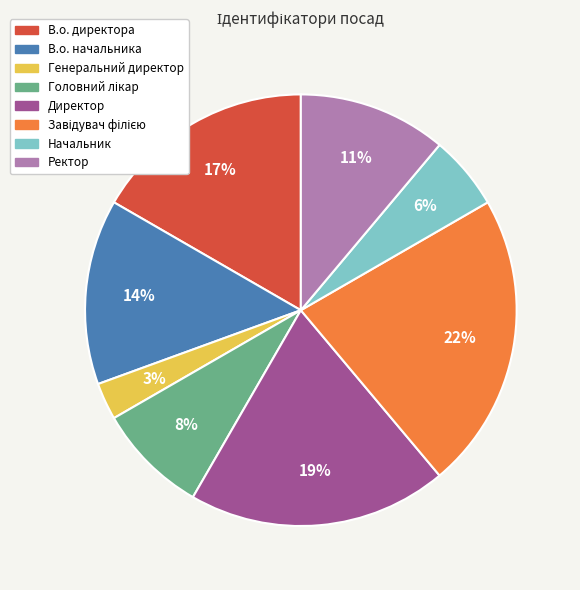

What is the smallest slice in the pie chart?

Генеральний директор